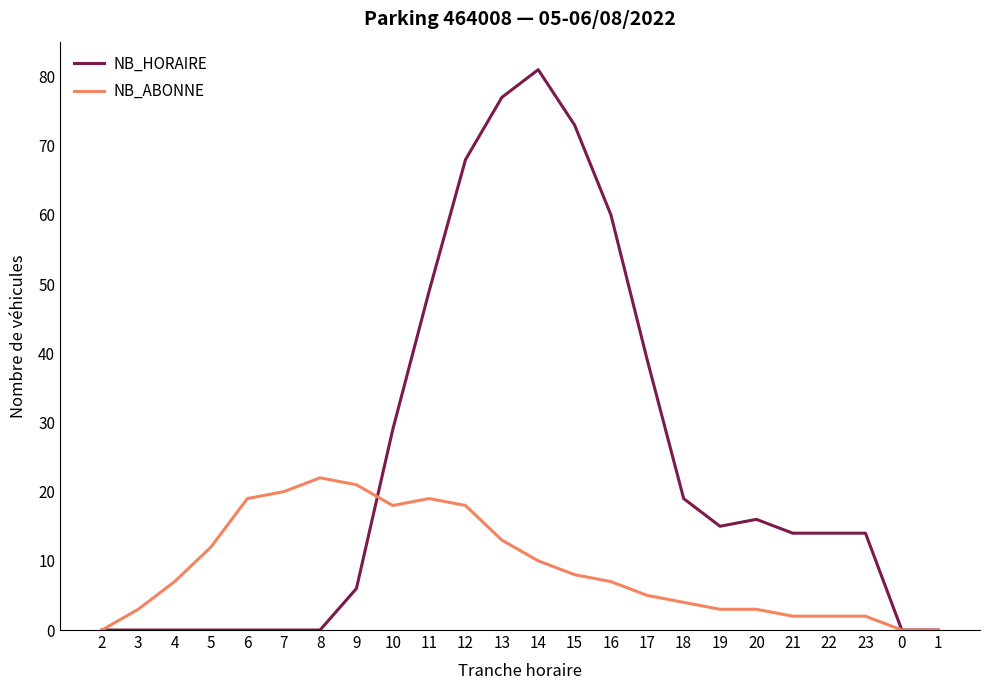

What is the highest value of the NB_ABONNE series?

22